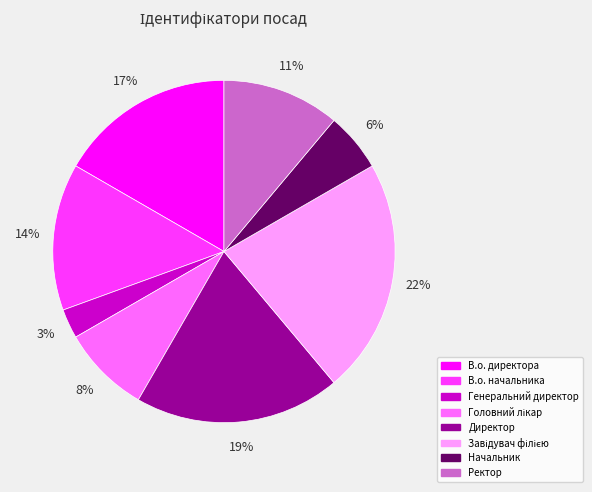

Which category has the smallest portion of the pie?

Генеральний директор